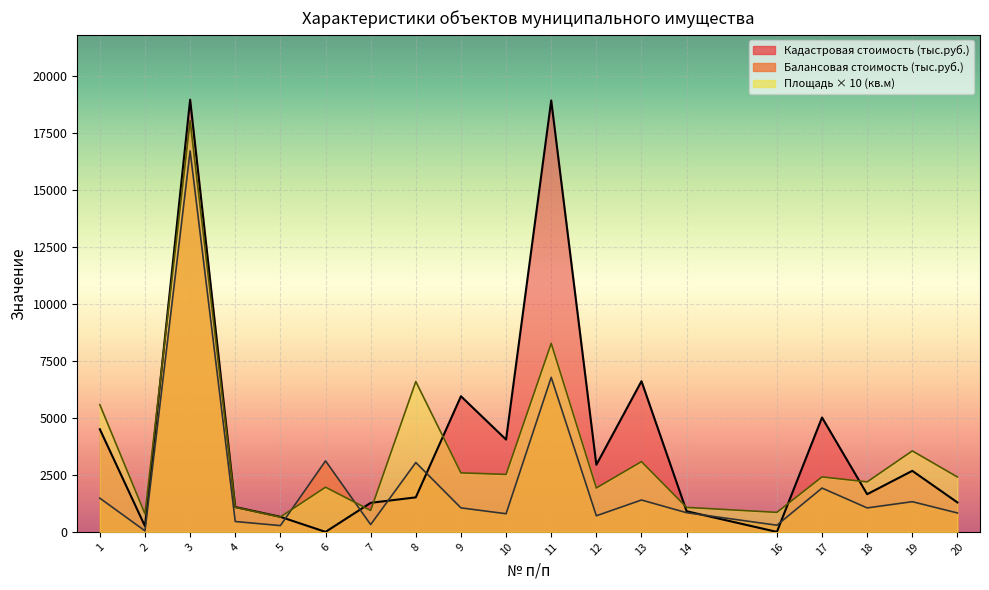

Is it true that Балансовая стоимость (тыс.руб.) equals 45.6 at 2?

True